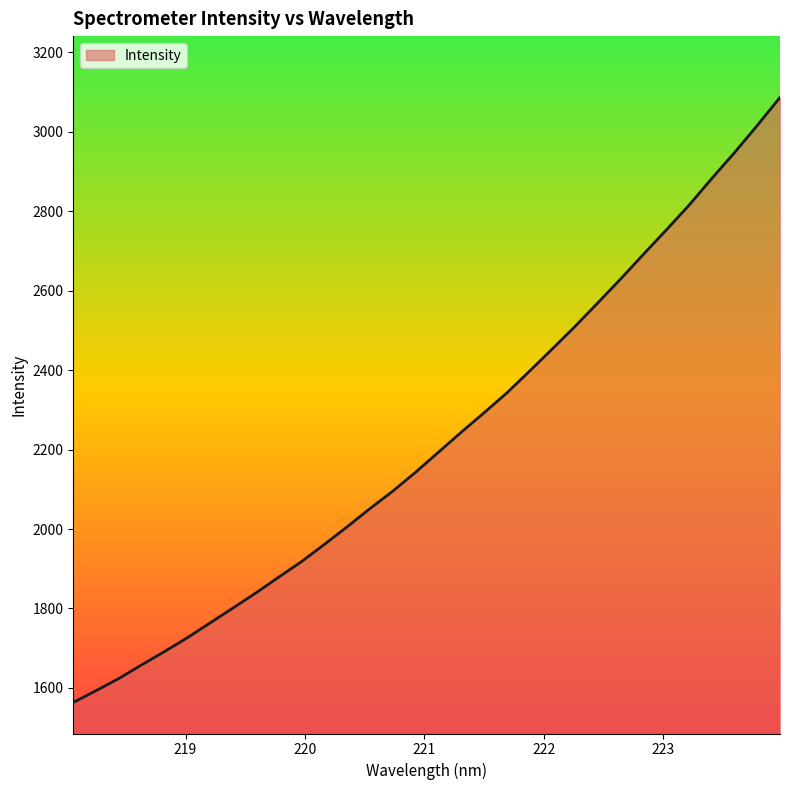

Count the number of data series in this chart.

1